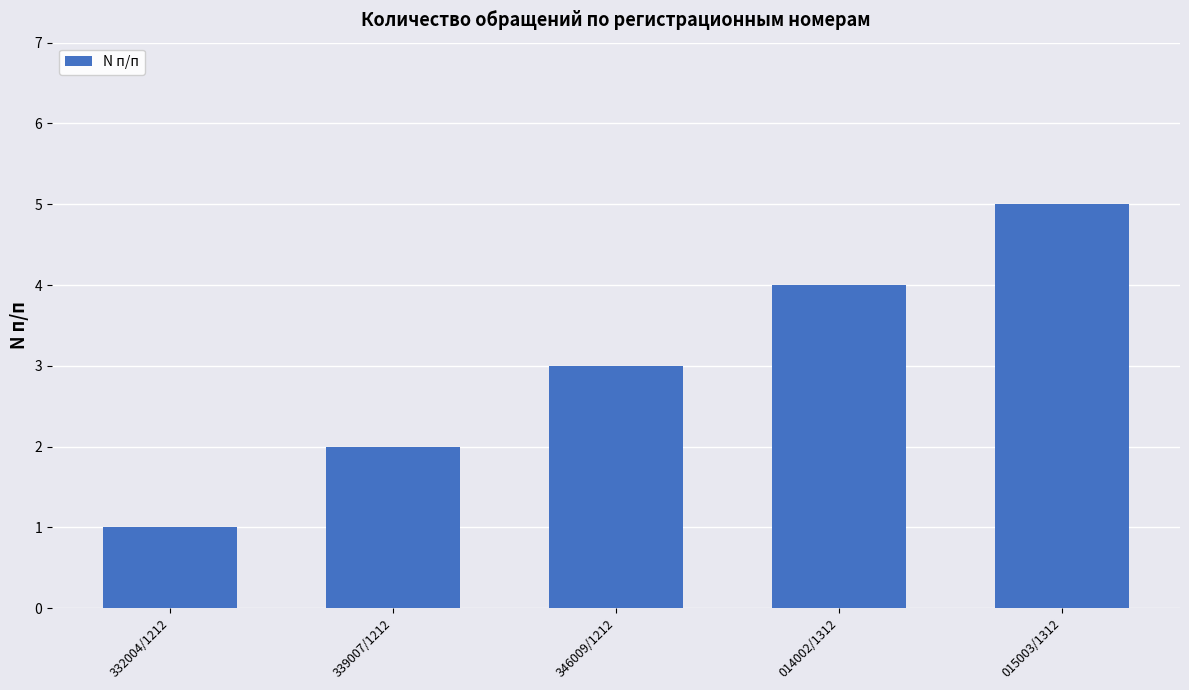

Rank the categories by value from lowest to highest.

332004/1212, 339007/1212, 346009/1212, 014002/1312, 015003/1312